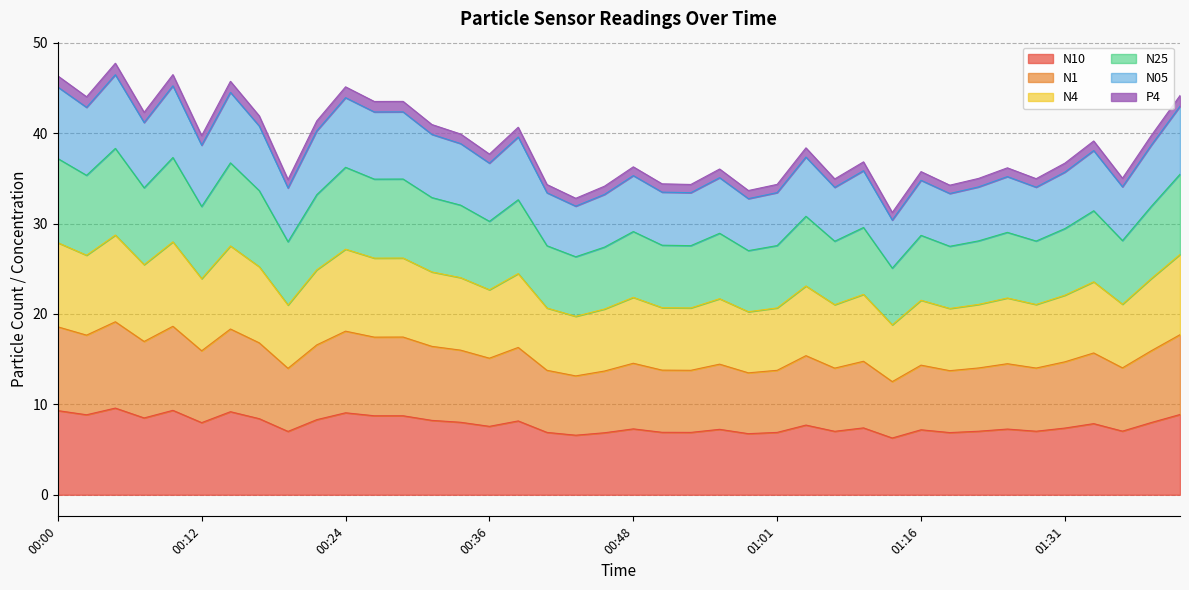

What are all the series names shown in the legend?

N10, N1, N4, N25, N05, P4